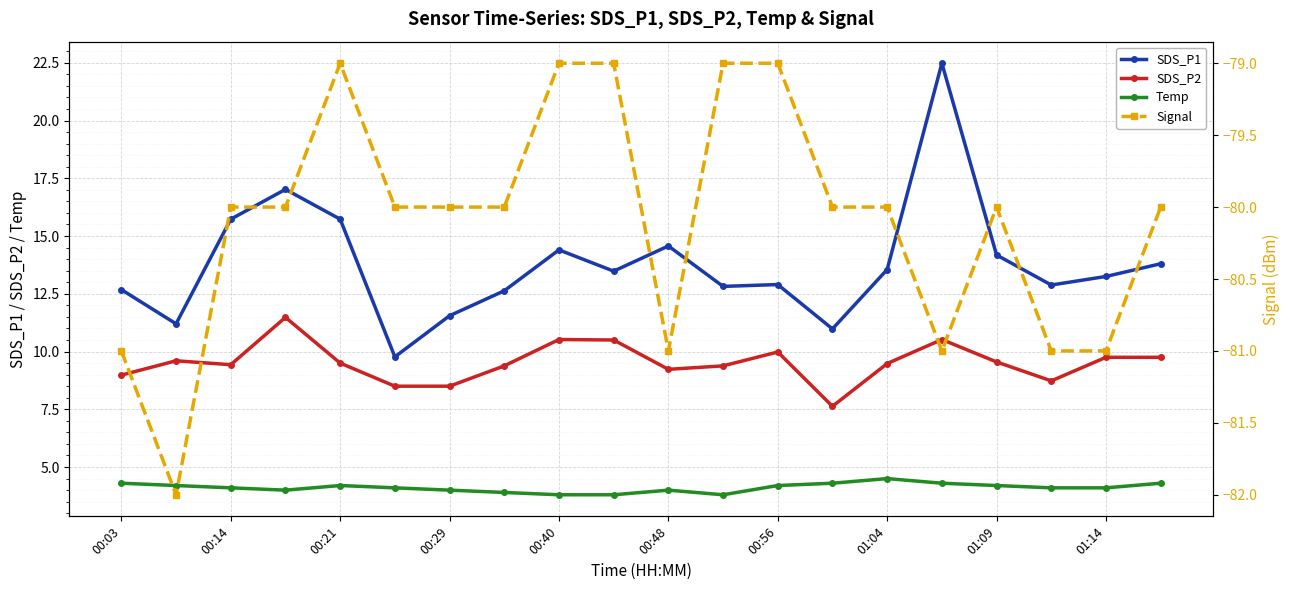

True or false: Signal and SDS_P2 intersect in this chart.

False